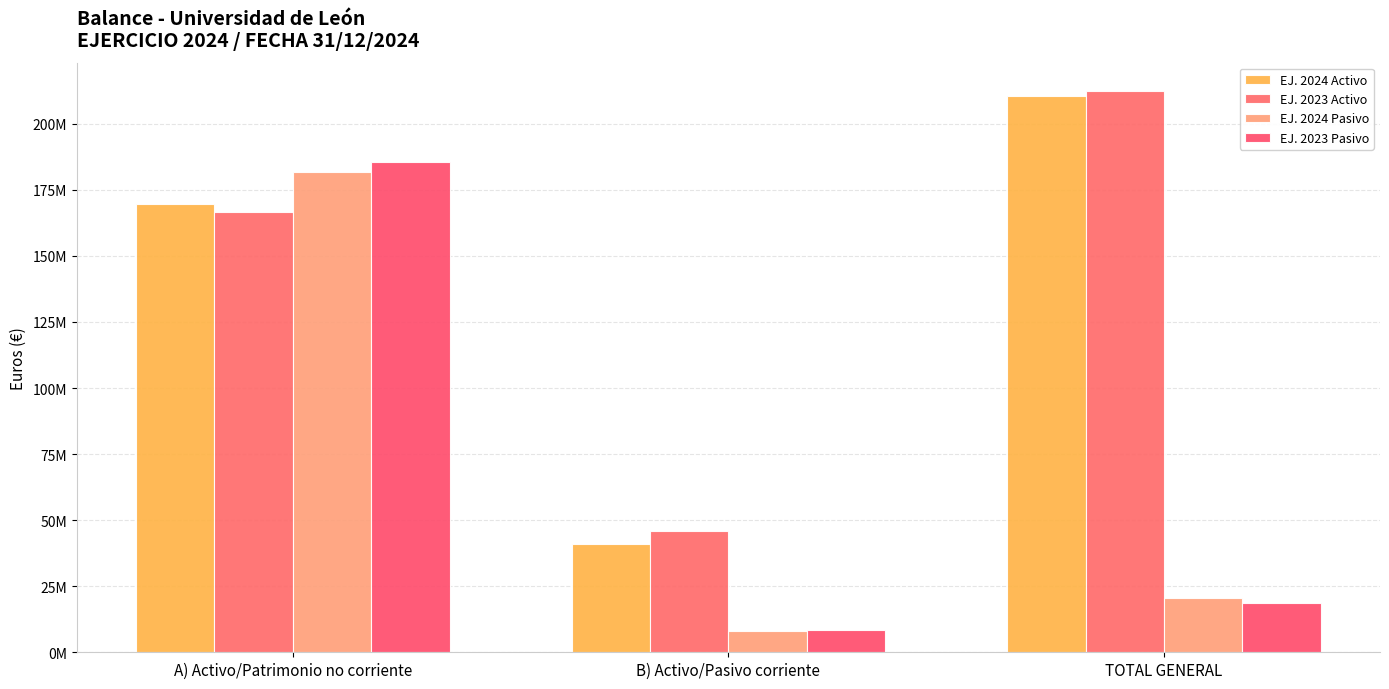

What is the difference between the maximum and minimum values in the EJ. 2023 Activo series?

166698598.4